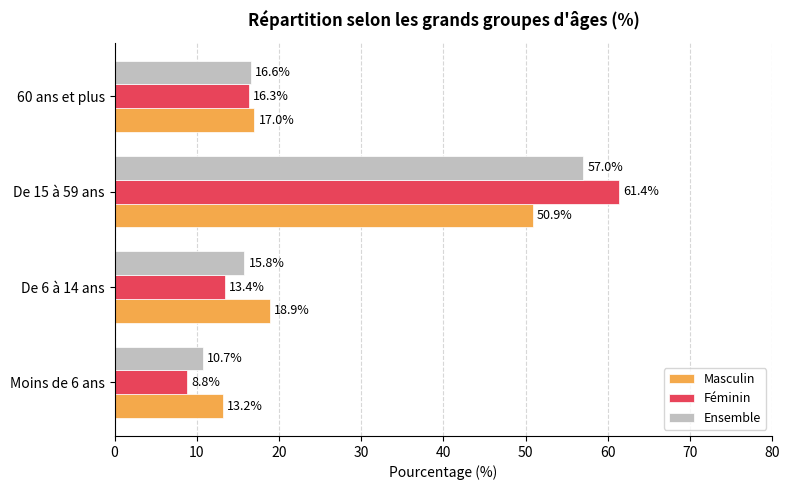

The value of Féminin at 60 ans et plus is 16.3. True or false?

True